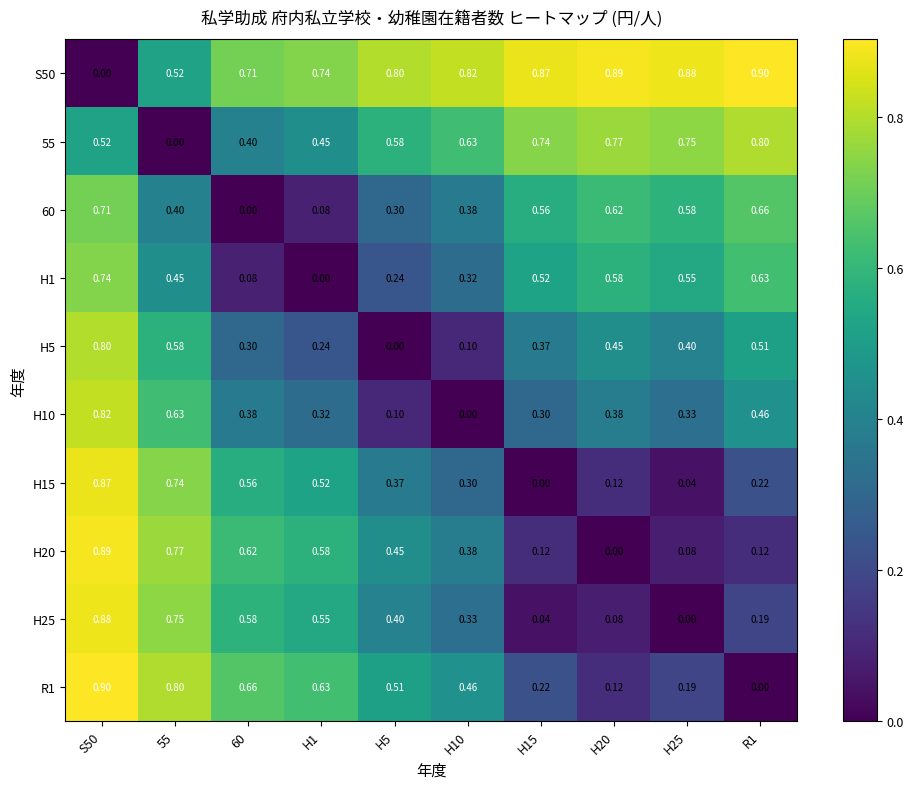

Is the value of R1 at 60 greater than the value of H10 at H15?

Yes